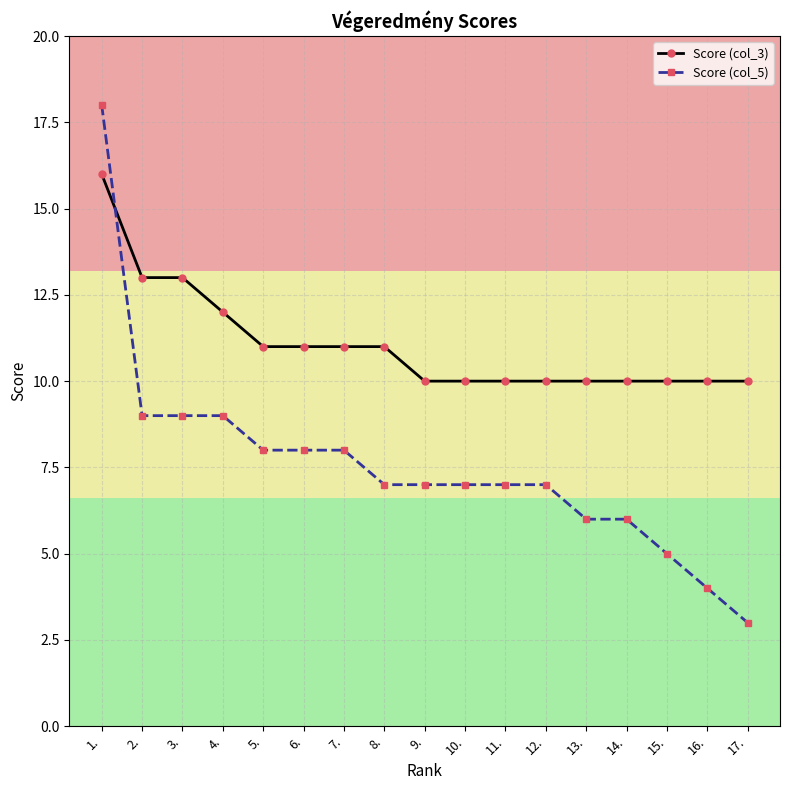

Which series has the largest range (max minus min)?

Score (col_5)